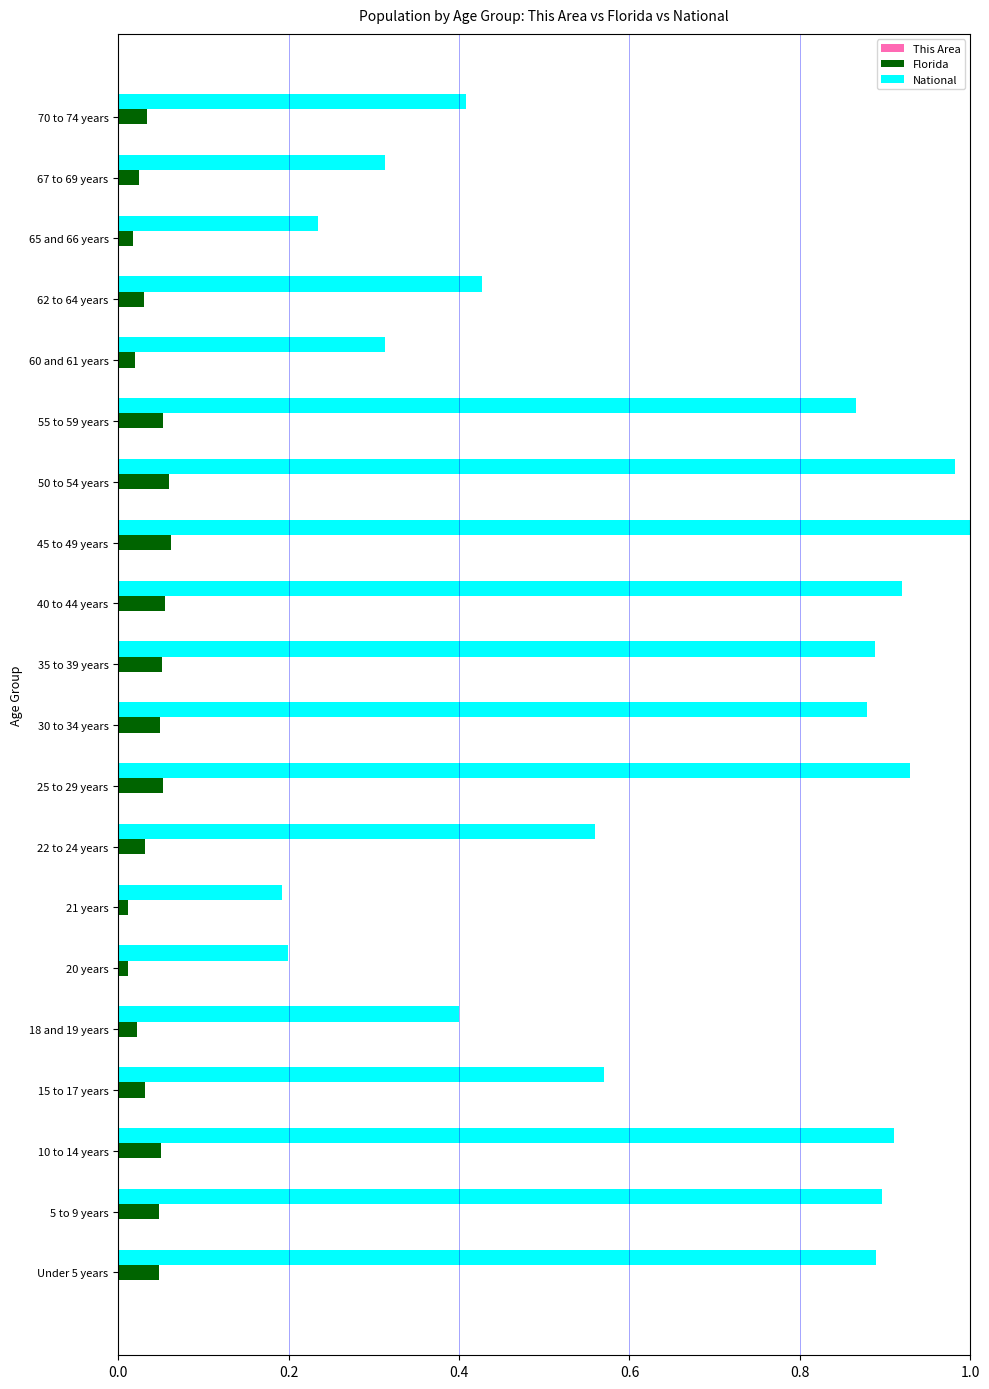

What is the sum of all National values?

12.8